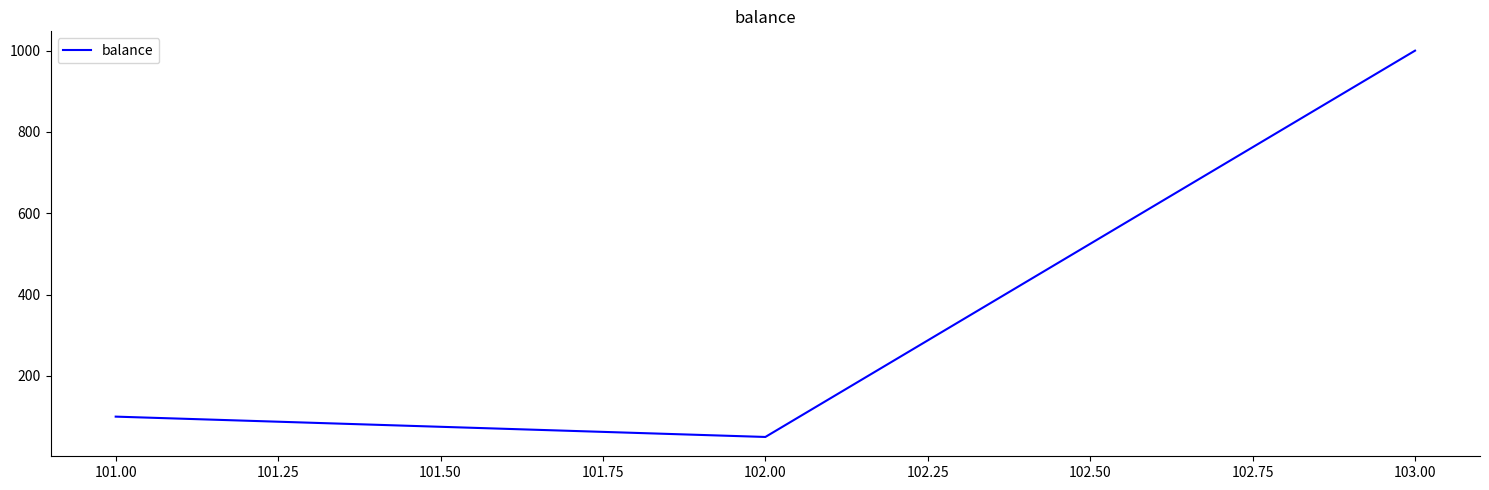

Reading right to left, transcribe all the data shown in this chart.

1000	50	100